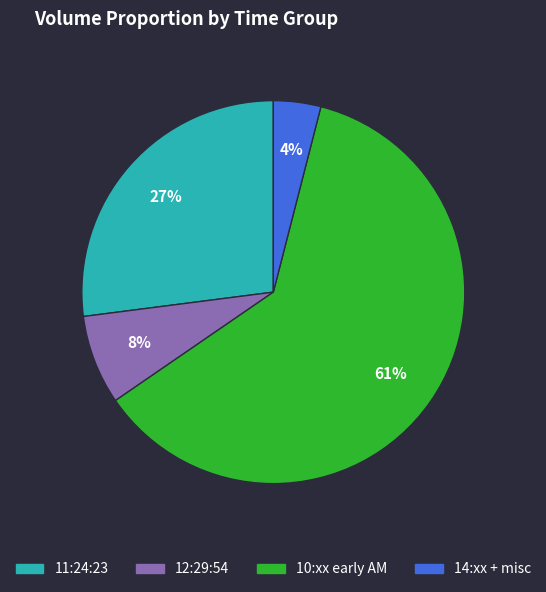

How many slices are in this pie chart?

4